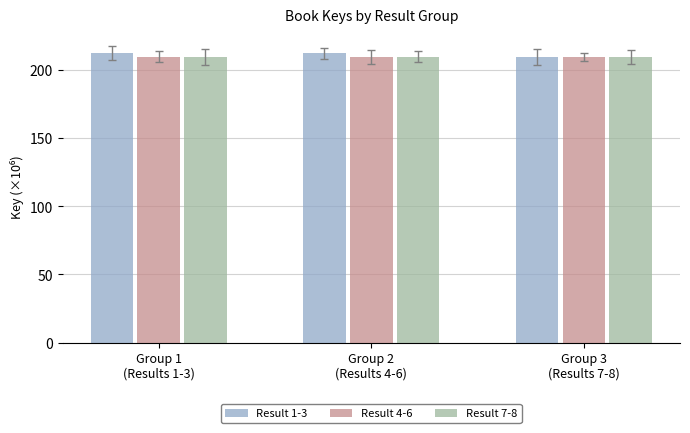

What is the average value of the Result 1-3 series?

211.7